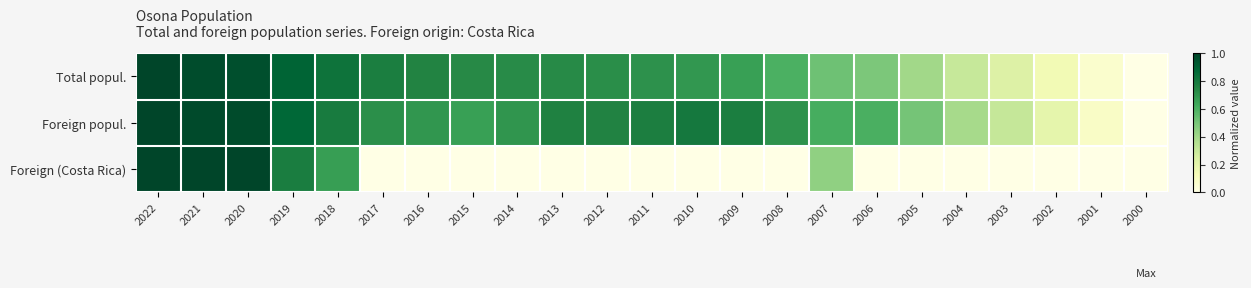

Reading left to right, extract all data points from this chart.

Total popul.: 2022=1.0	2021=1.0	2020=1.0	2019=0.9	2018=0.8	2017=0.8	2016=0.8	2015=0.7	2014=0.7	2013=0.7	2012=0.7	2011=0.7	2010=0.7	2009=0.7	2008=0.6	2007=0.5	2006=0.5	2005=0.4	2004=0.3	2003=0.2	2002=0.1	2001=0.1	2000=0.0
Foreign popul.: 2022=1.0	2021=1.0	2020=1.0	2019=0.9	2018=0.8	2017=0.7	2016=0.7	2015=0.7	2014=0.7	2013=0.8	2012=0.8	2011=0.8	2010=0.8	2009=0.8	2008=0.7	2007=0.6	2006=0.6	2005=0.5	2004=0.4	2003=0.3	2002=0.2	2001=0.1	2000=0.0
Foreign (Costa Rica): 2022=1.0	2021=1.0	2020=1.0	2019=0.8	2018=0.7	2017=0.0	2016=0.0	2015=0.0	2014=0.0	2013=0.0	2012=0.0	2011=0.0	2010=0.0	2009=0.0	2008=0.0	2007=0.4	2006=0.0	2005=0.0	2004=0.0	2003=0.0	2002=0.0	2001=0.0	2000=0.0